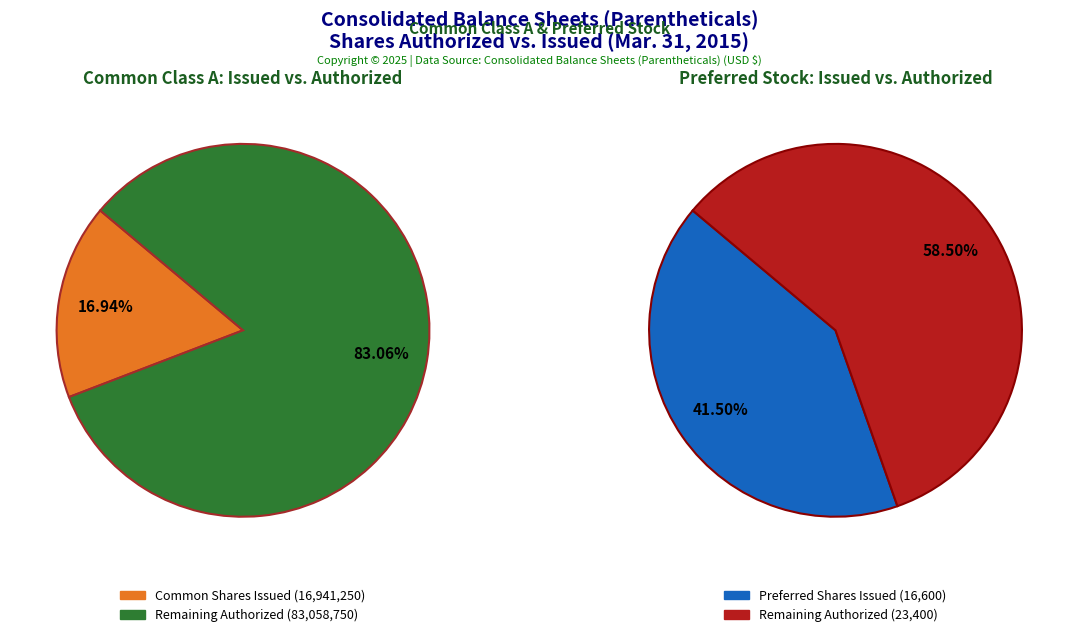

Which slice is the smallest?

Preferred stock shares issued